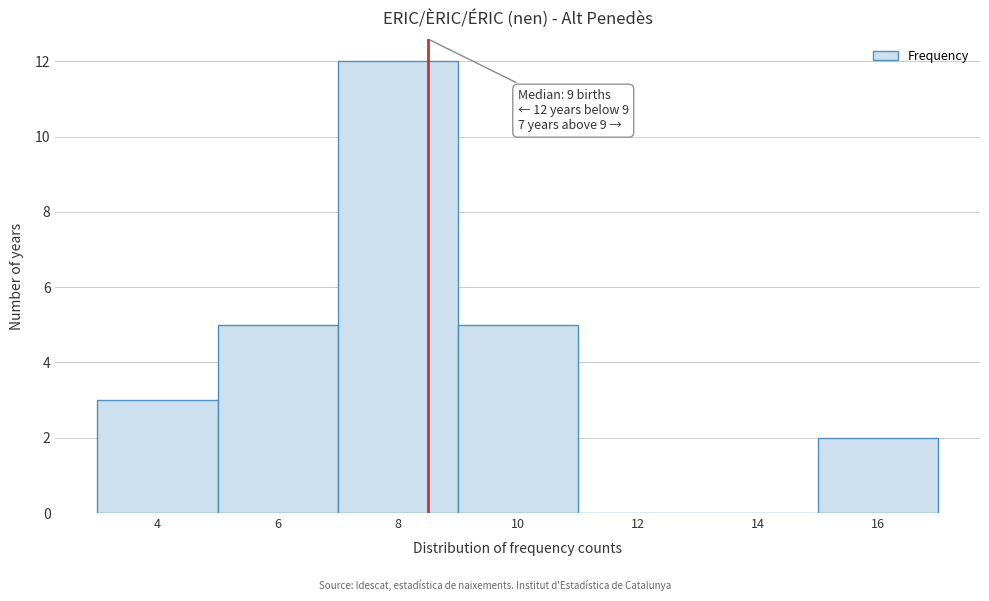

Reading right to left, list all the values displayed in this chart.

16=2	14=0	12=0	10=5	8=12	6=5	4=3